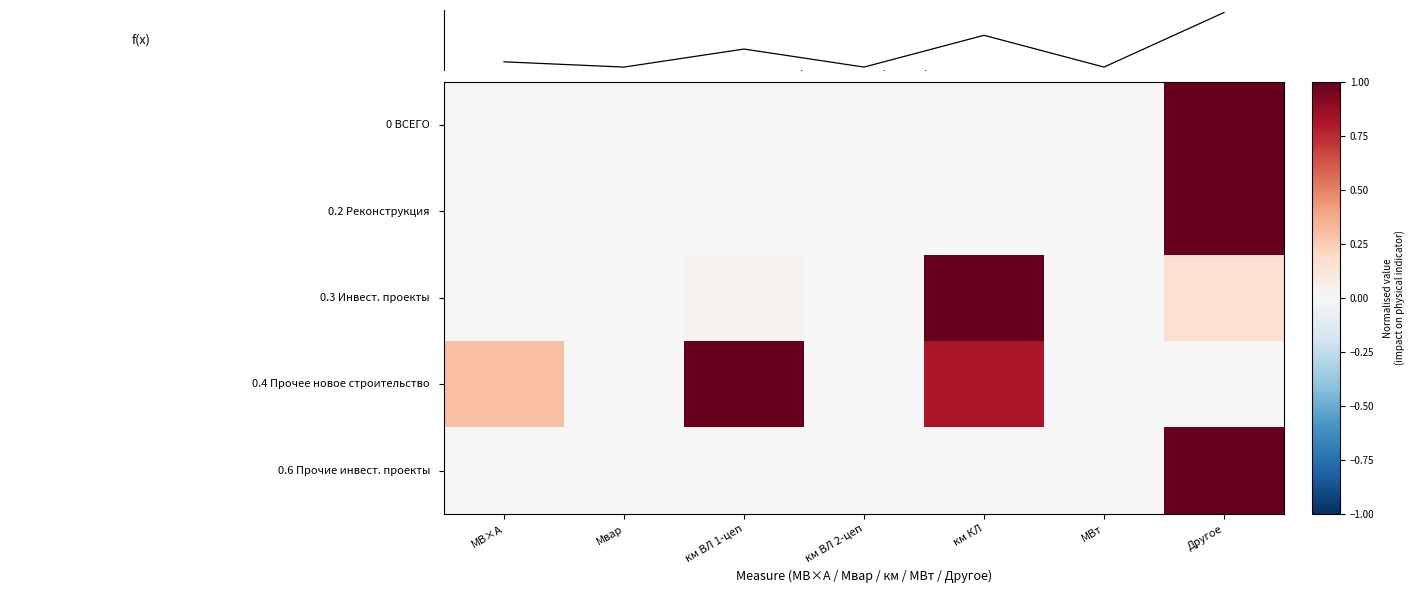

Is it true that column sum equals 0.0 at Мвар?

True